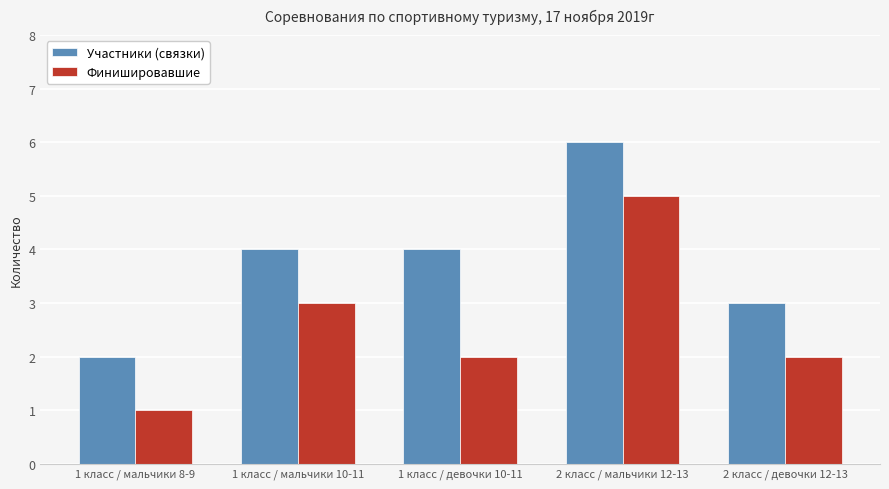

Reading left to right, what are all the values shown in this chart?

Участники (связки): 2	4	4	6	3
Финишировавшие: 1	3	2	5	2